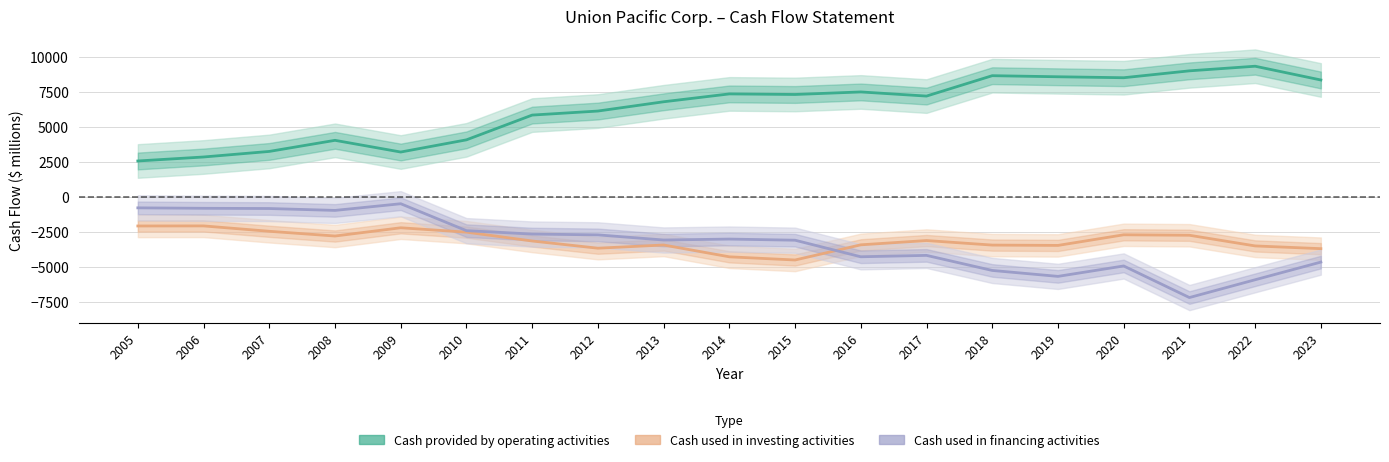

How many data points in Cash used in financing activities are less than -3049?

9